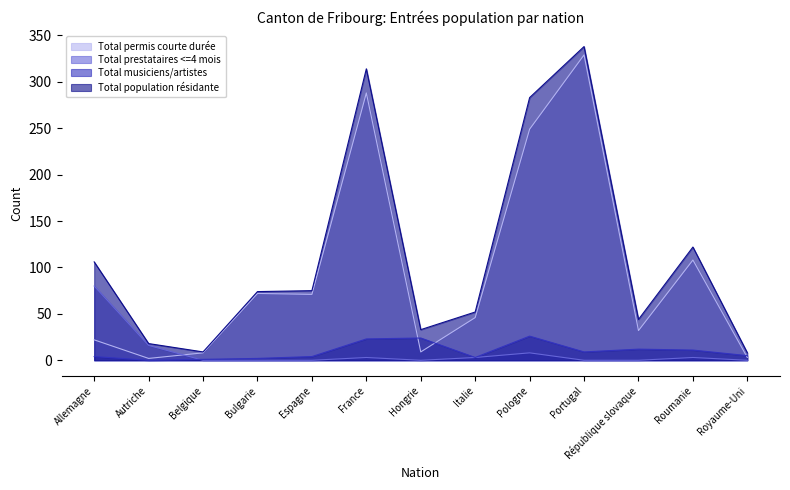

Between Belgique and République slovaque, which is larger?

République slovaque